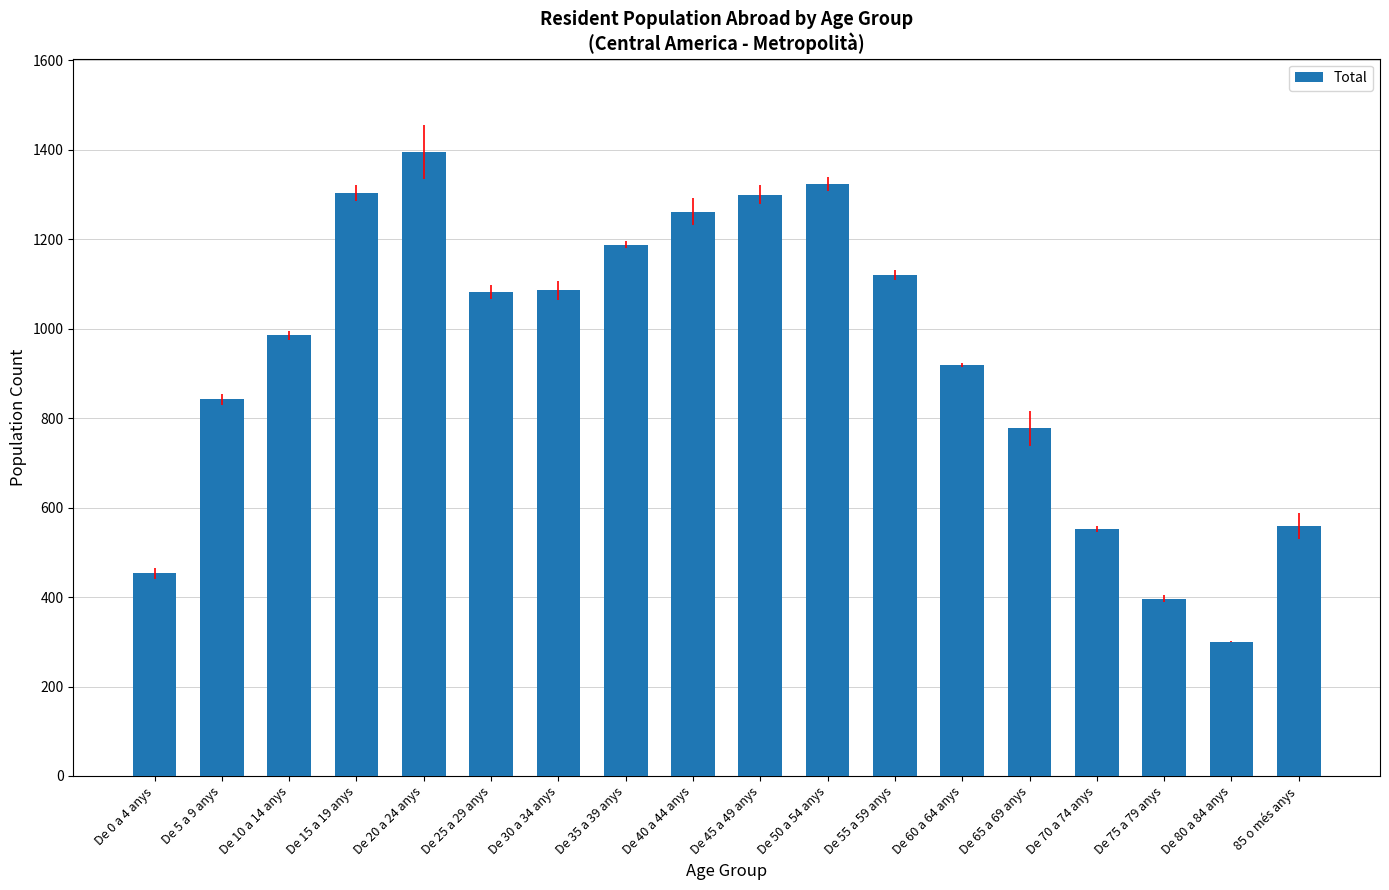

Where is the data nearest to the value 847?

De 5 a 9 anys